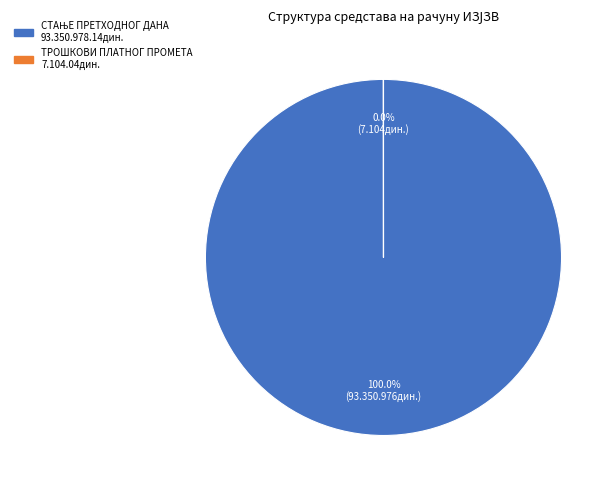

What percentage is the СТАЊЕ ПРЕТХОДНОГ ДАНА slice, to the nearest percent?

100%